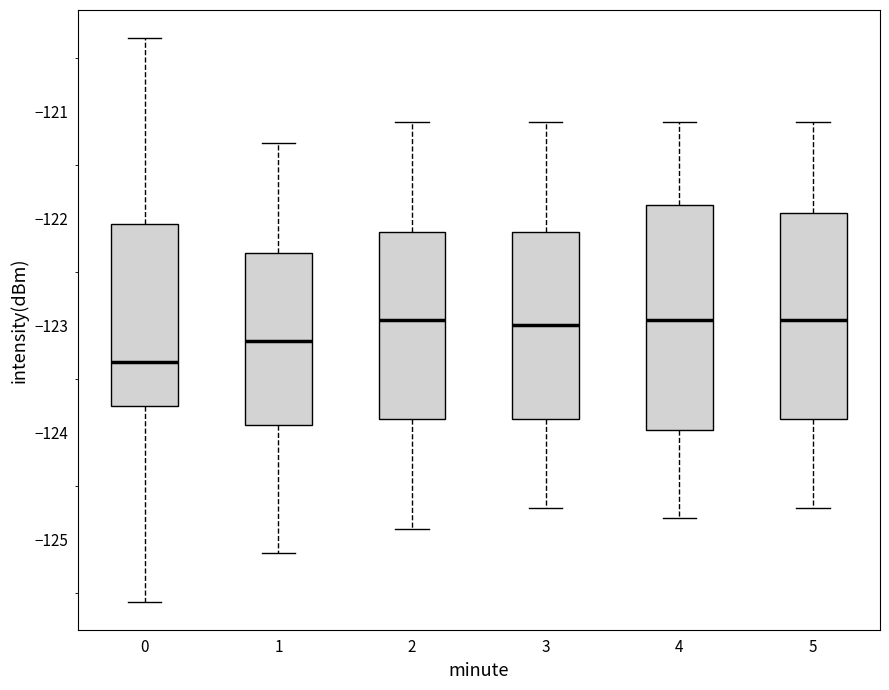

Reading left to right, read every box against the y-axis: the position of its median line, the range the box covers, and the ends of its whiskers. The values are not printed on the chart, so give them approximately, as read against the axis.

0: median -123.3, box -123.7 to -122.1, whiskers -125.6 to -120.3
1: median -123.1, box -123.9 to -122.3, whiskers -125.1 to -121.3
2: median -122.9, box -123.9 to -122.1, whiskers -124.9 to -121.1
3: median -123.0, box -123.9 to -122.1, whiskers -124.7 to -121.1
4: median -122.9, box -124.0 to -121.9, whiskers -124.8 to -121.1
5: median -122.9, box -123.9 to -121.9, whiskers -124.7 to -121.1